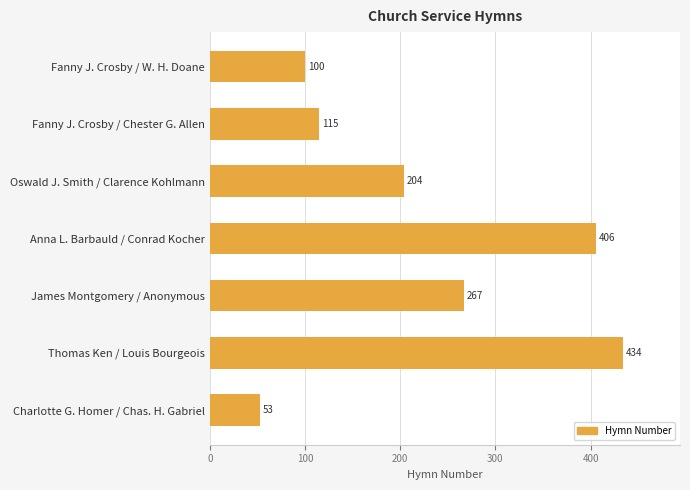

What is the change in value from Oswald J. Smith / Clarence Kohlmann to Thomas Ken / Louis Bourgeois?

+230